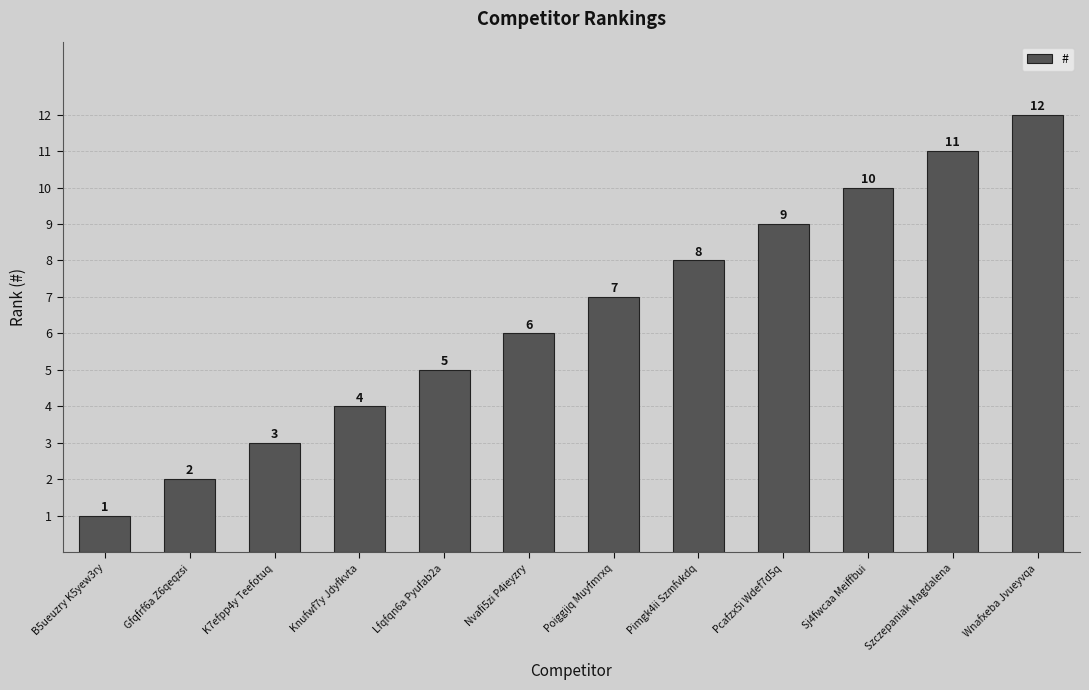

True or false: the data shows 4 at Wnafxeba Jvueyvqa.

False